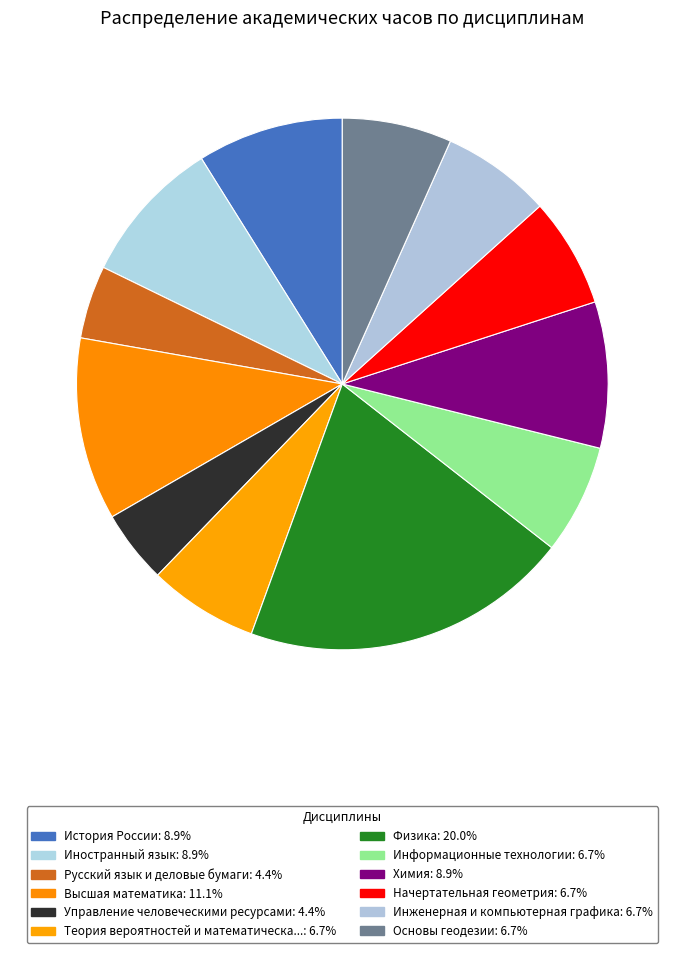

Does any single category account for the majority?

No